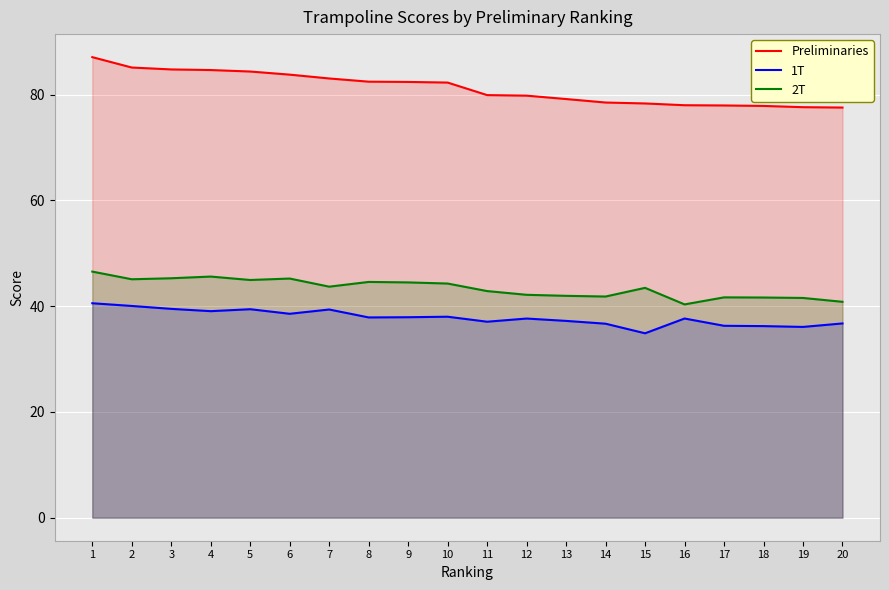

Is the value of 1T at 6 greater than the value of Preliminaries at 12?

No